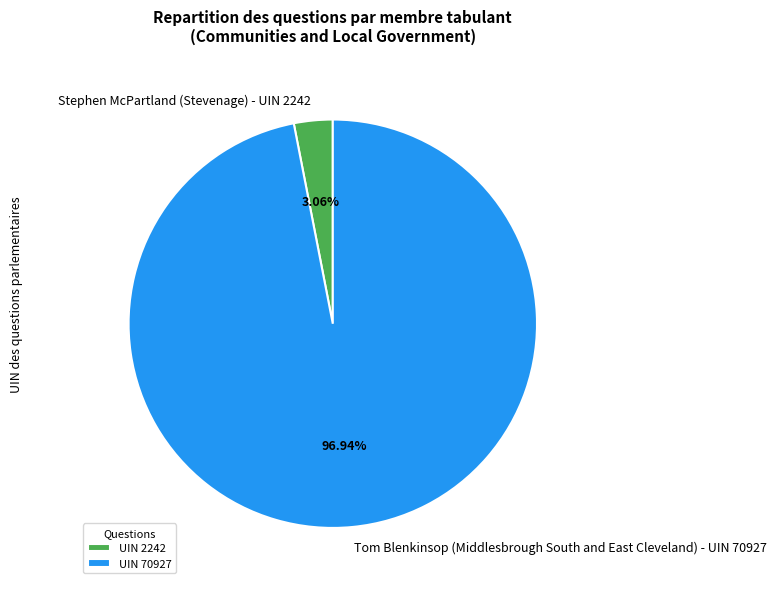

What percentage do Stephen McPartland (Stevenage) - UIN 2242 and Tom Blenkinsop (Middlesbrough South and East Cleveland) - UIN 70927 together represent?

100.0%